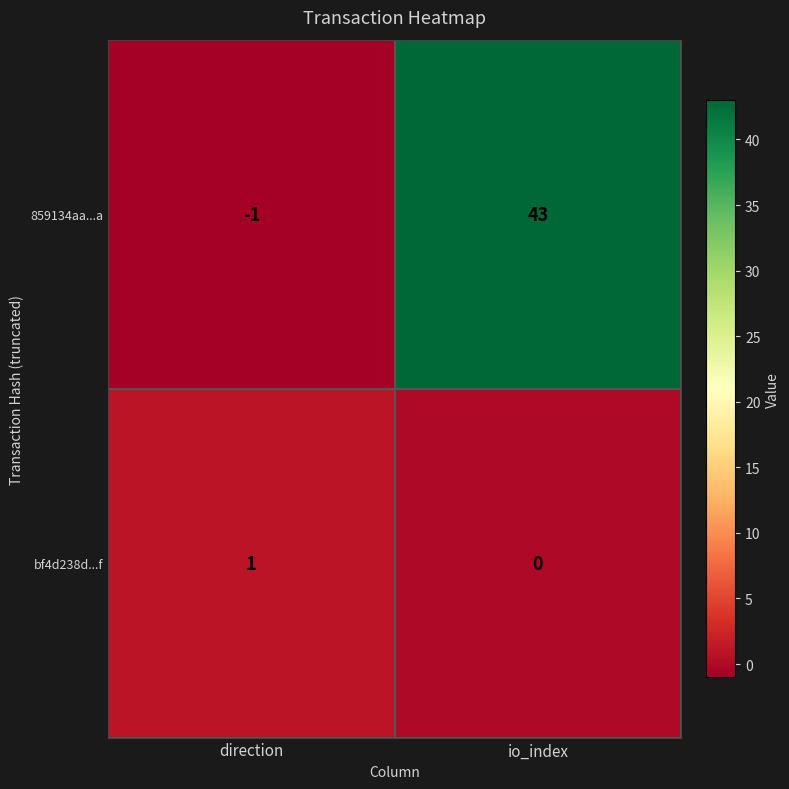

At which label is 859134aa...a closest to 21?

direction